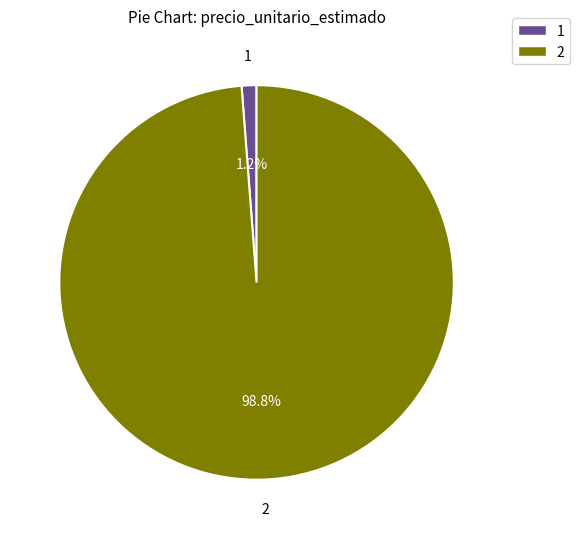

What is the majority slice?

2